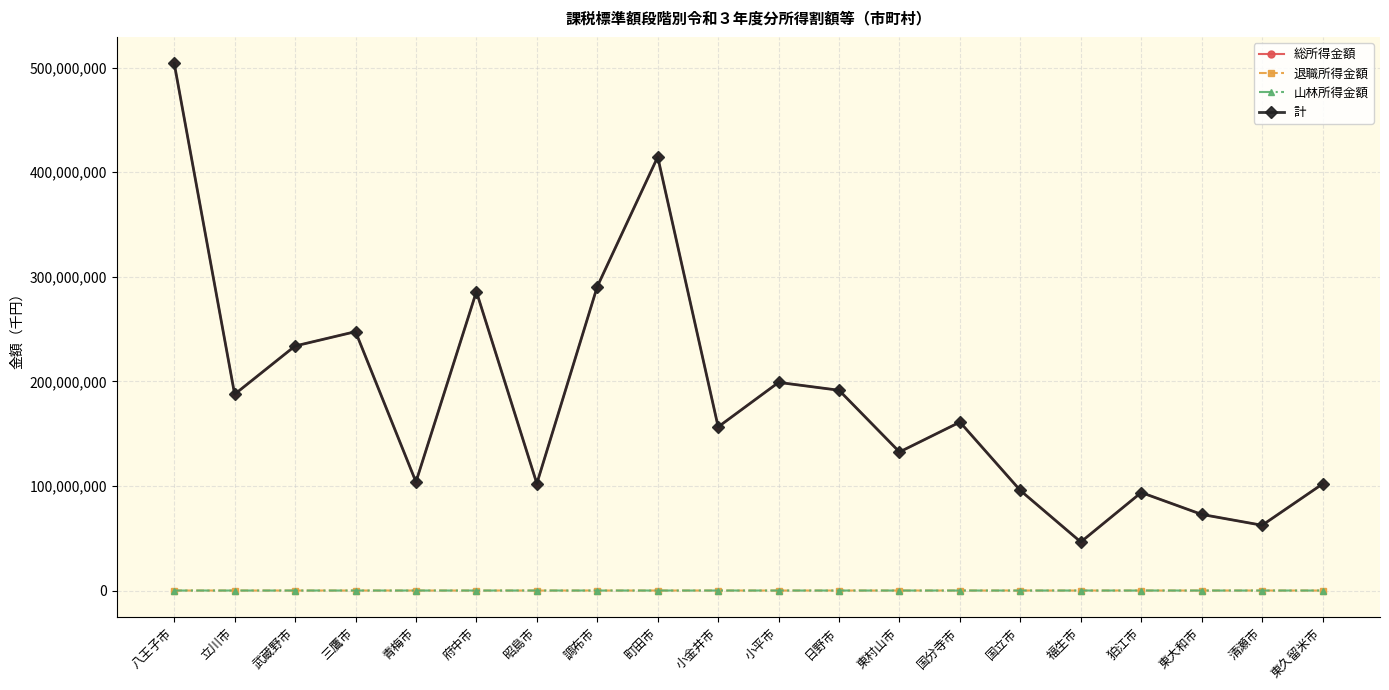

True or false: 総所得金額 and 山林所得金額 cross at least once.

False